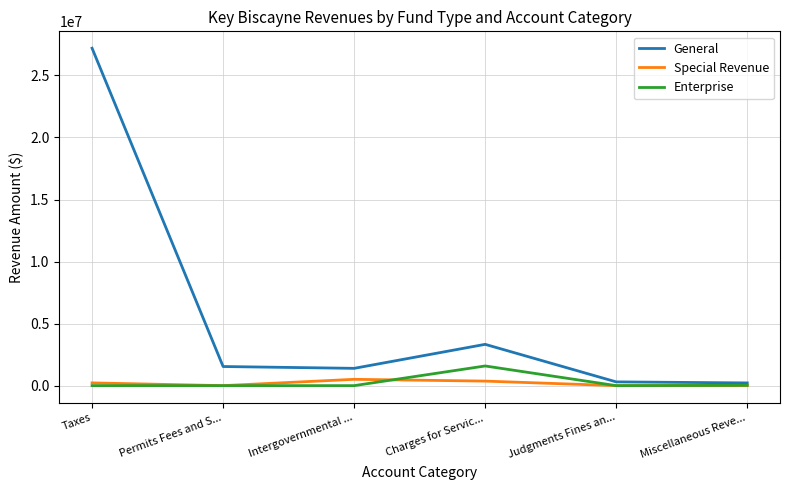

What is the difference between the highest and lowest values at Permits Fees and S...?

1540462